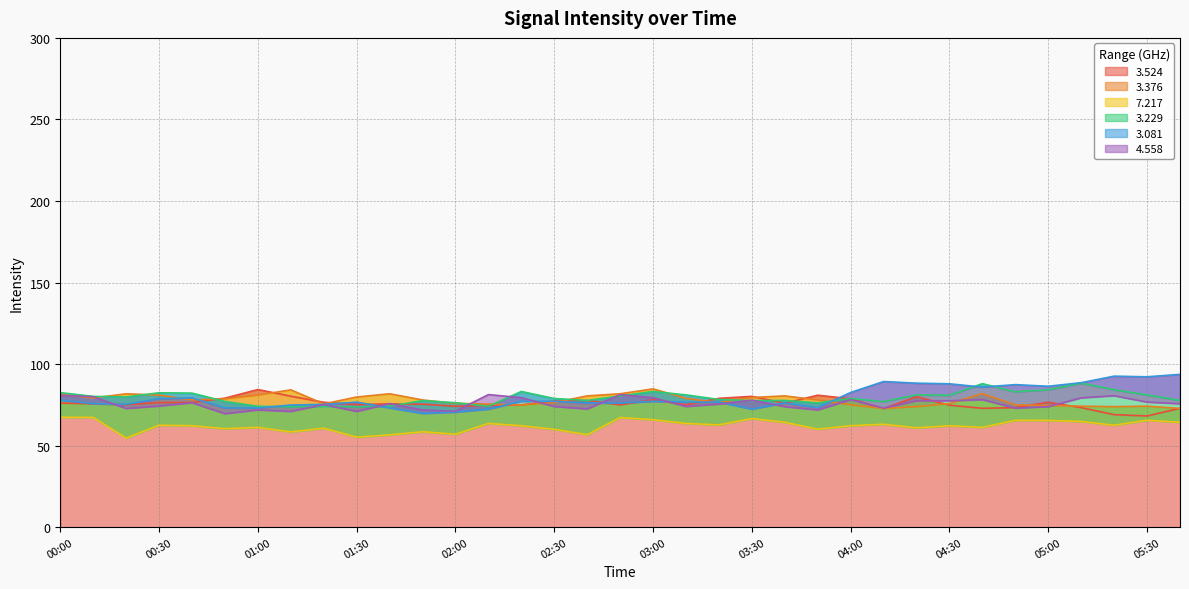

After their last crossing, which series has the higher values:   3.081 or   3.376?

  3.081